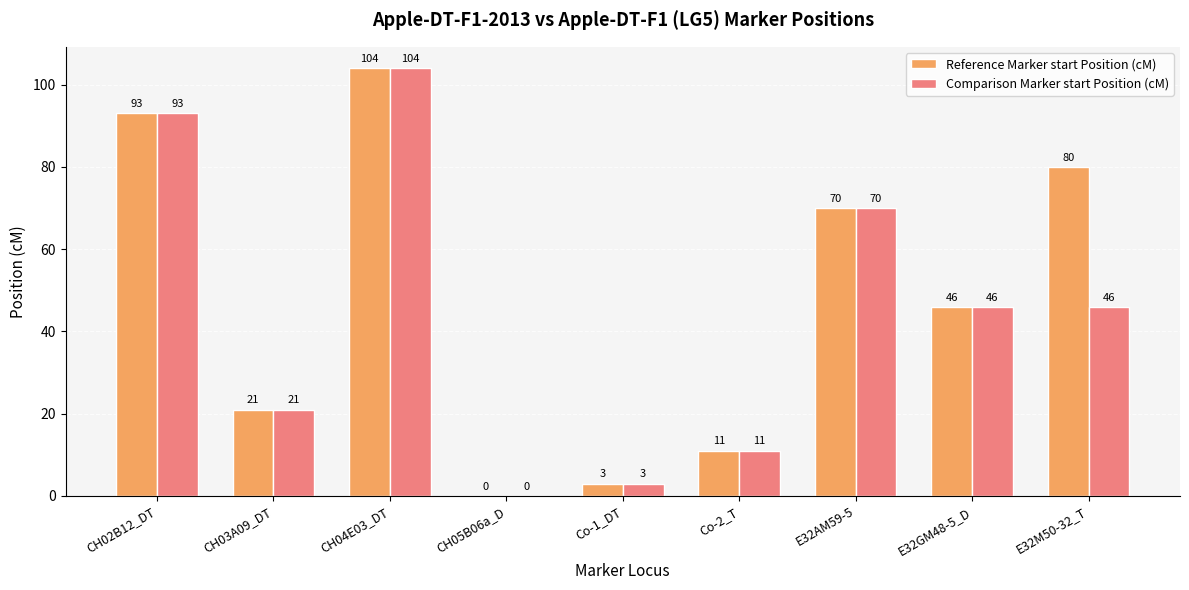

What is the total value across all series at Co-1_DT?

6